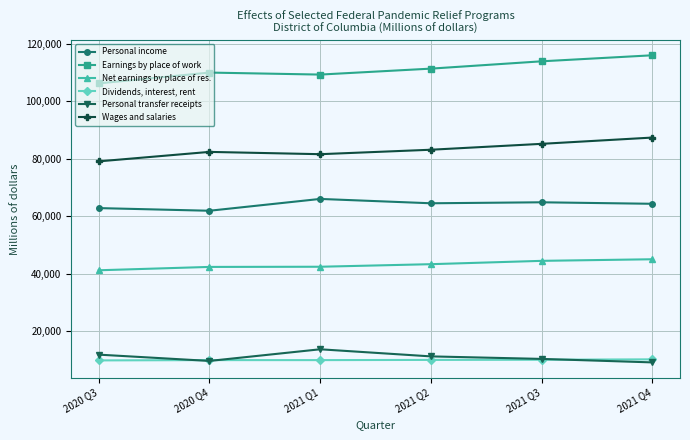

What is the maximum value for Net earnings by place of res.?

45010.5